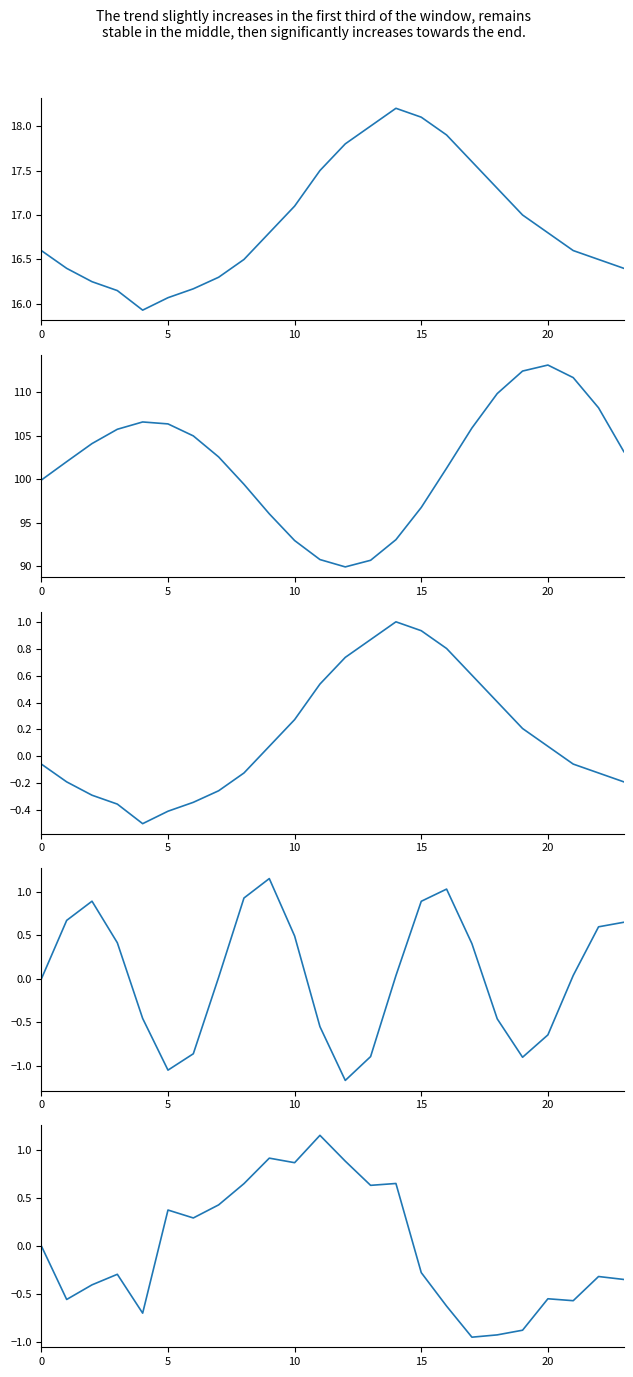

How many series are shown in this chart?

5